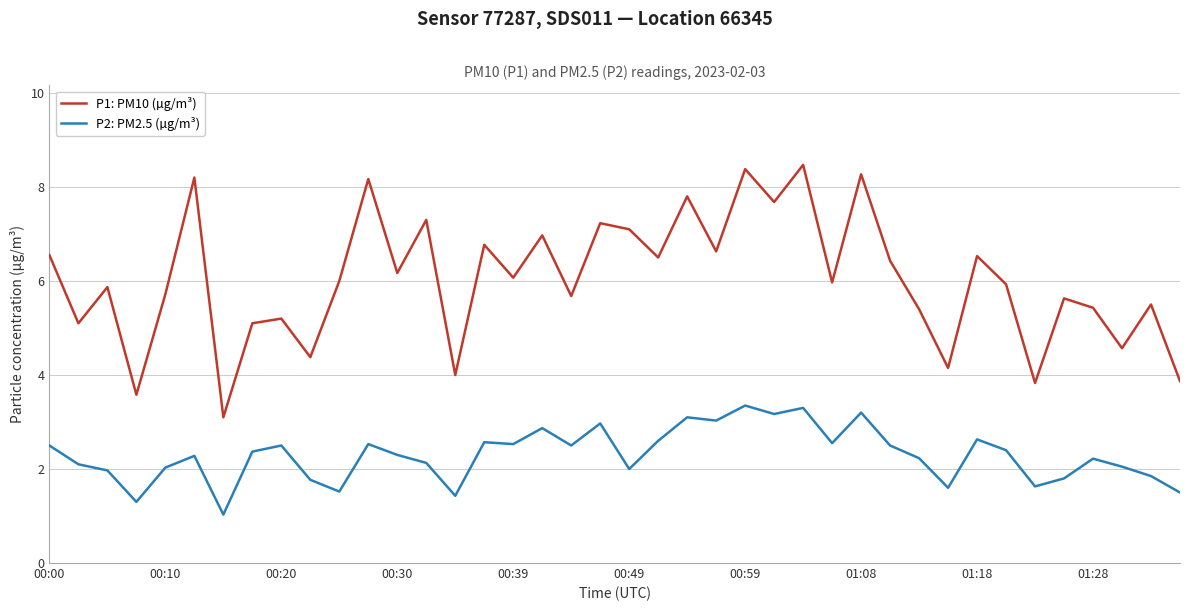

List the series in order of their overall mean, highest first.

P1: PM10 (µg/m³), P2: PM2.5 (µg/m³)